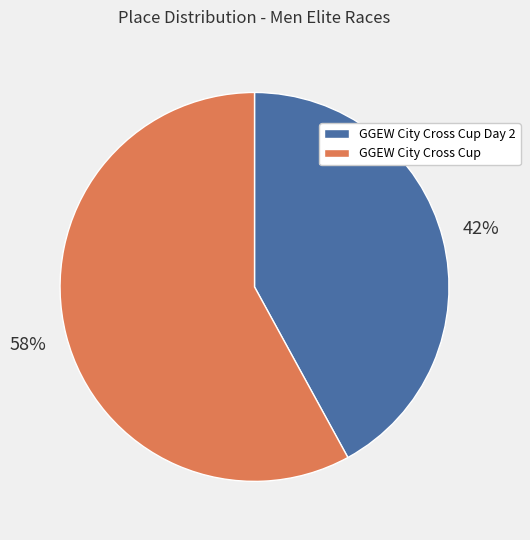

Which slice is the smallest?

GGEW City Cross Cup Day 2